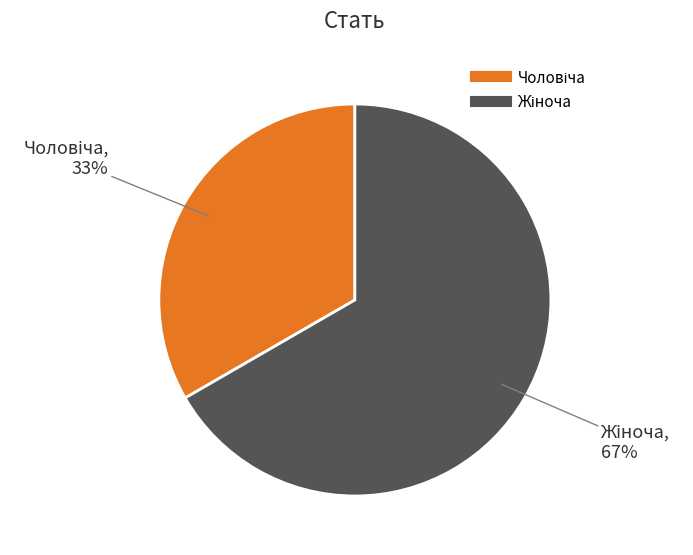

To the nearest percent, what is the average slice percentage?

50%